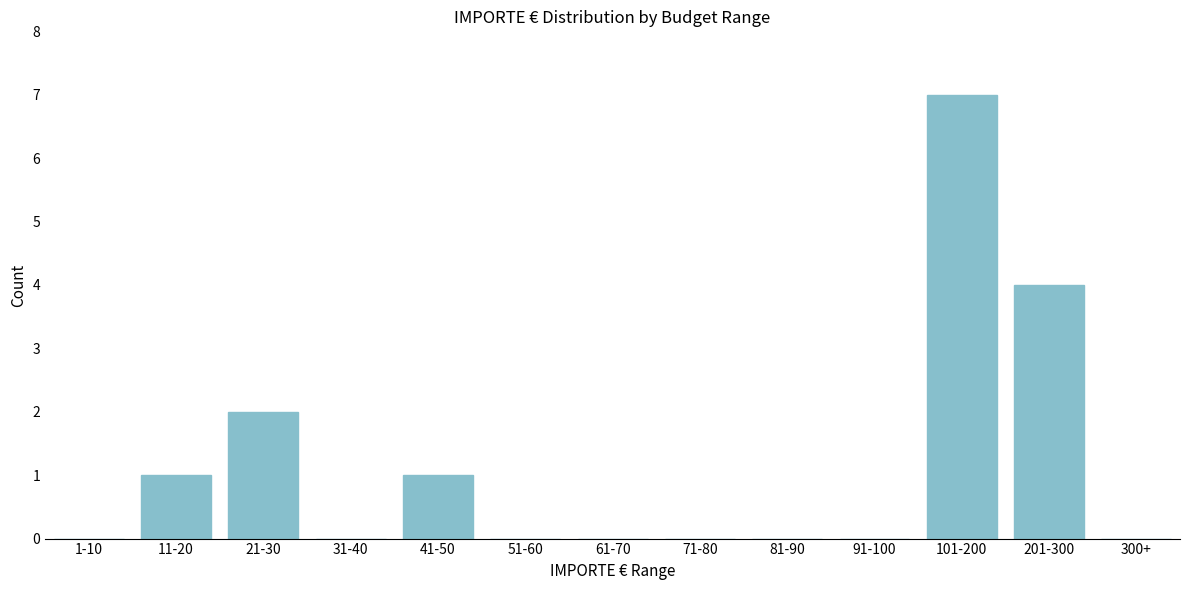

Reading left to right, what are all the values shown in this chart?

1-10=0	11-20=1	21-30=2	31-40=0	41-50=1	51-60=0	61-70=0	71-80=0	81-90=0	91-100=0	101-200=7	201-300=4	300+=0